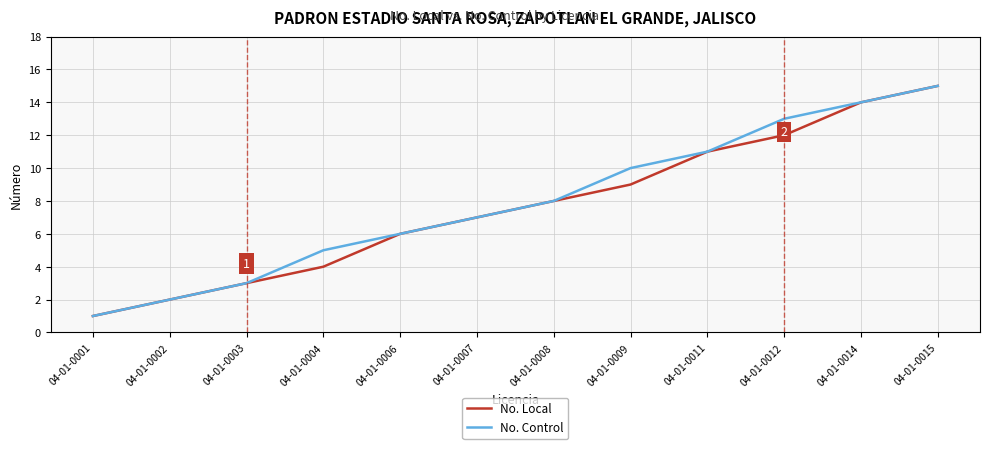

The value of No. Control at 04-01-0014 is 3. True or false?

False